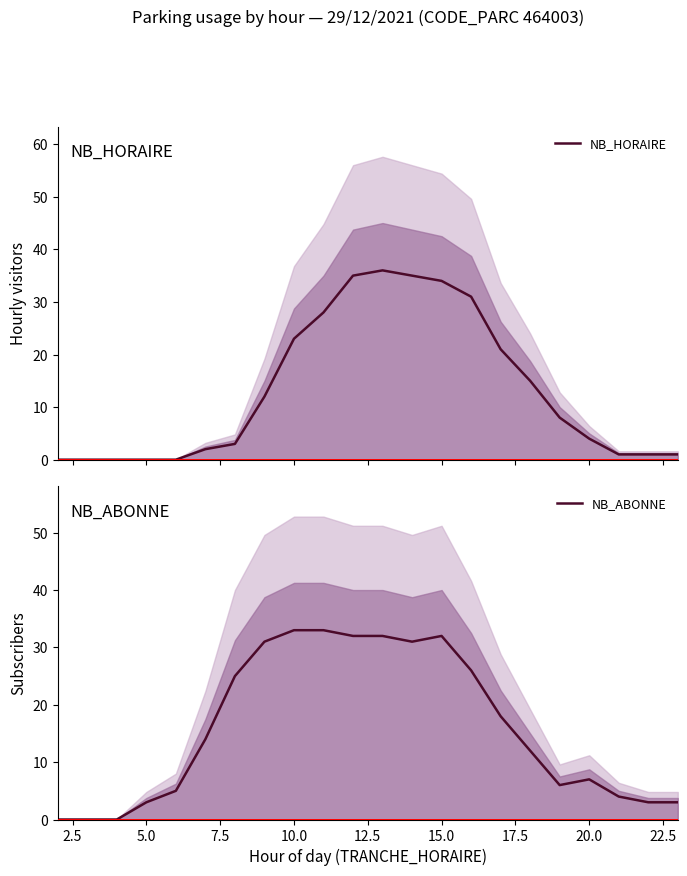

What is the average value of the NB_HORAIRE series?

13